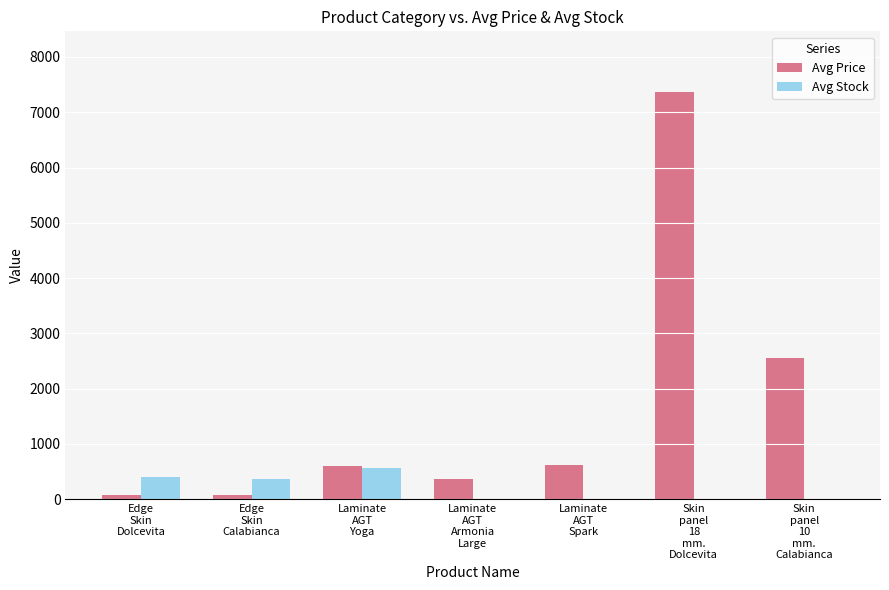

What is the sum of the Avg Price values at Edge
Skin
Dolcevita and Skin
panel
10
mm.
Calabianca?

2625.8